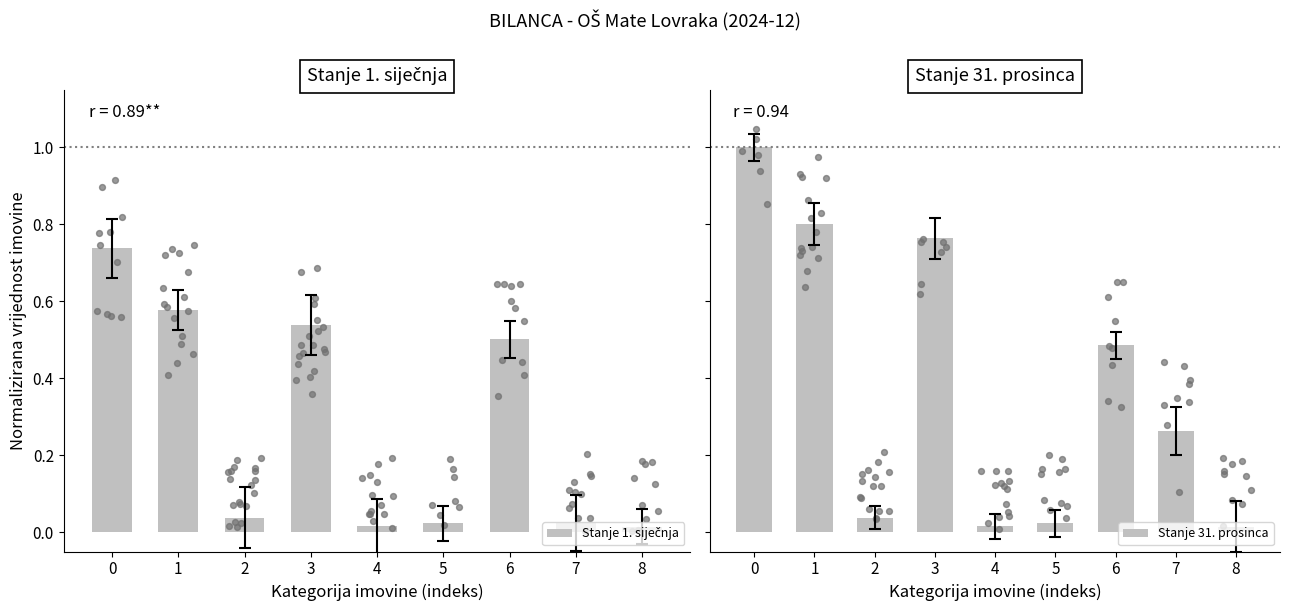

Is the value of Stanje 31. prosinca at 3 greater than the value of Stanje 1. siječnja at 3?

Yes